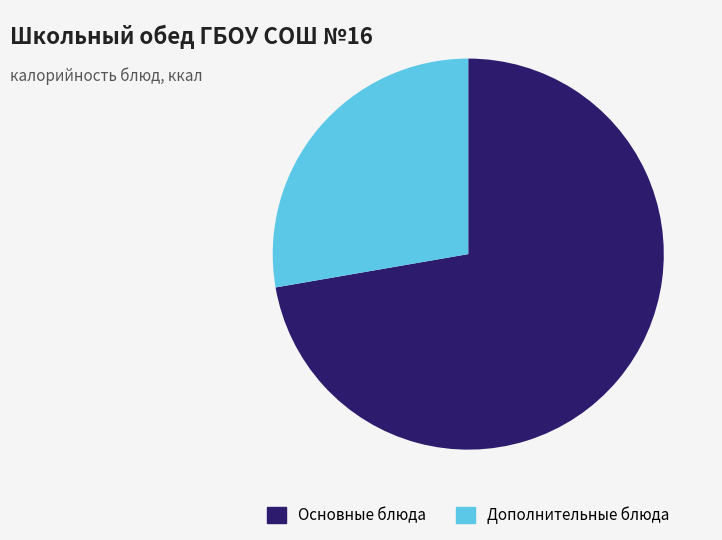

Combined, do Дополнительные блюда and Основные блюда account for over 50%?

Yes